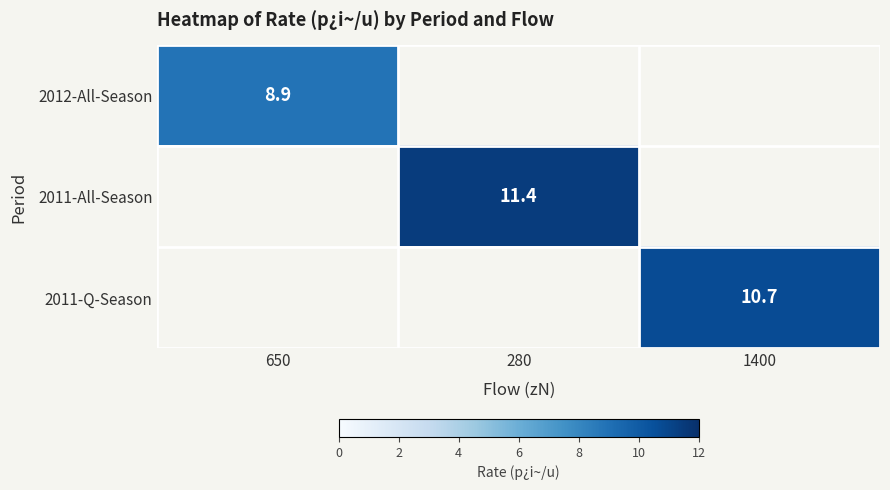

Is it true that 2011-Q-Season equals 7.3 at 1400?

False